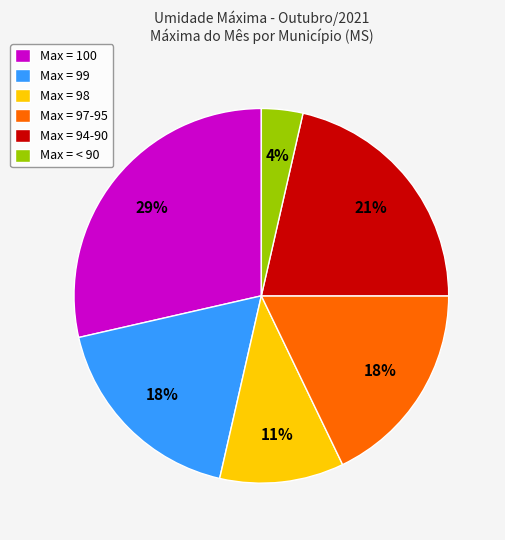

Is the sum of Max = 98 and Max = 99 greater than half?

No